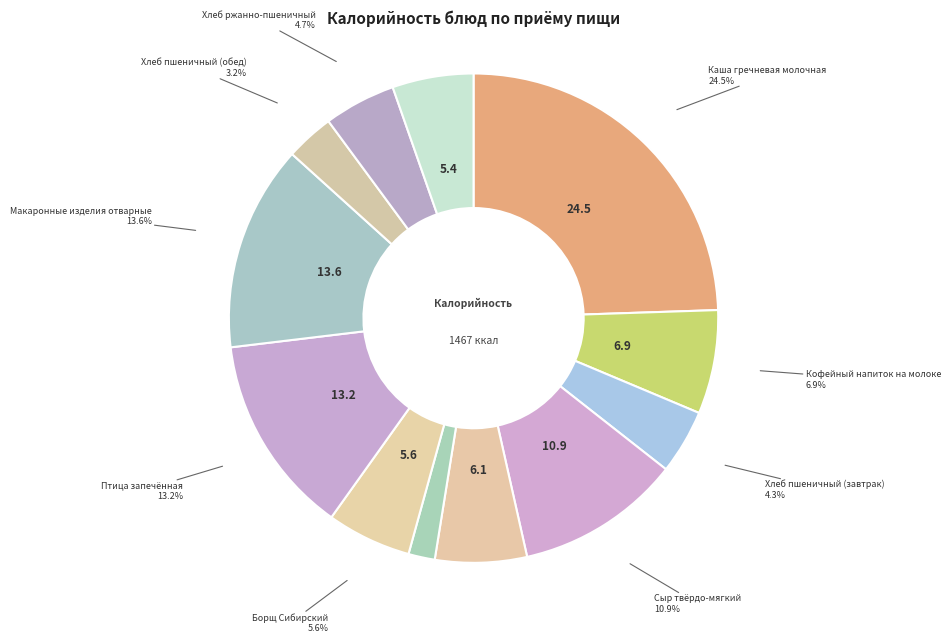

How many segments does this pie chart have?

12